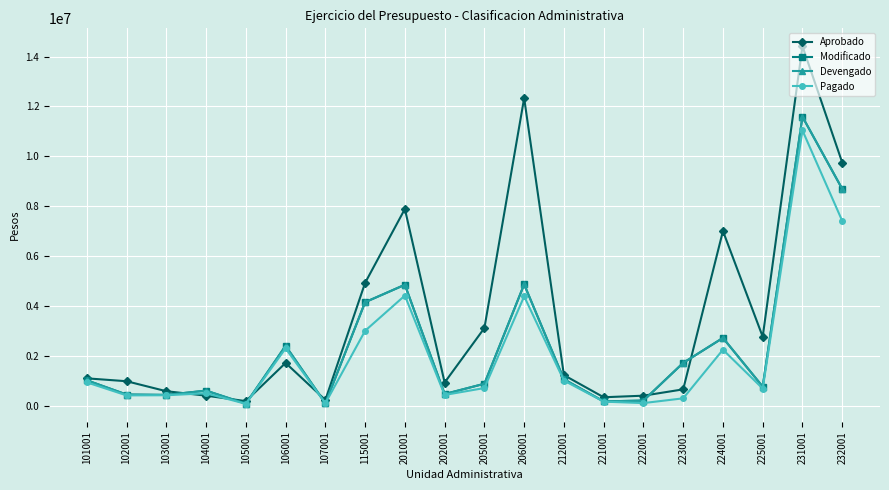

Which series has the largest total across all categories?

Aprobado